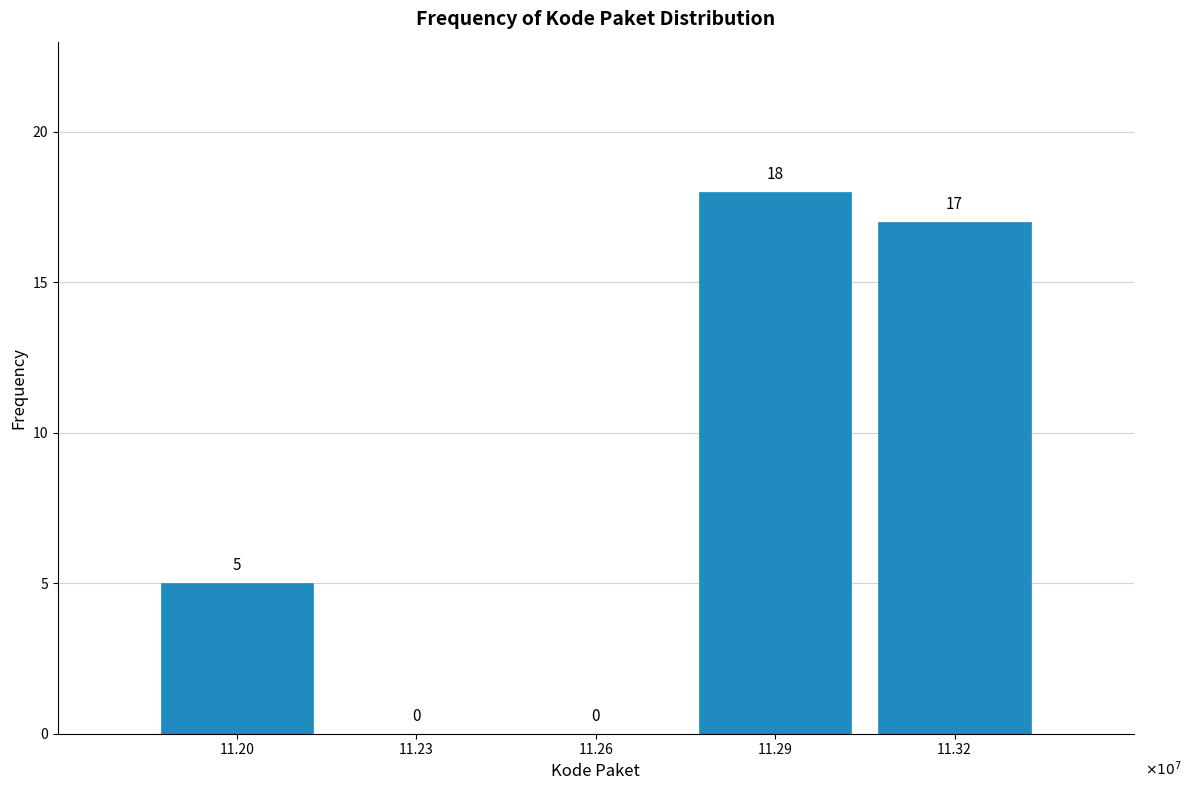

Reading left to right, extract all data points from this chart.

11.20=5	11.23=0	11.26=0	11.29=18	11.32=17